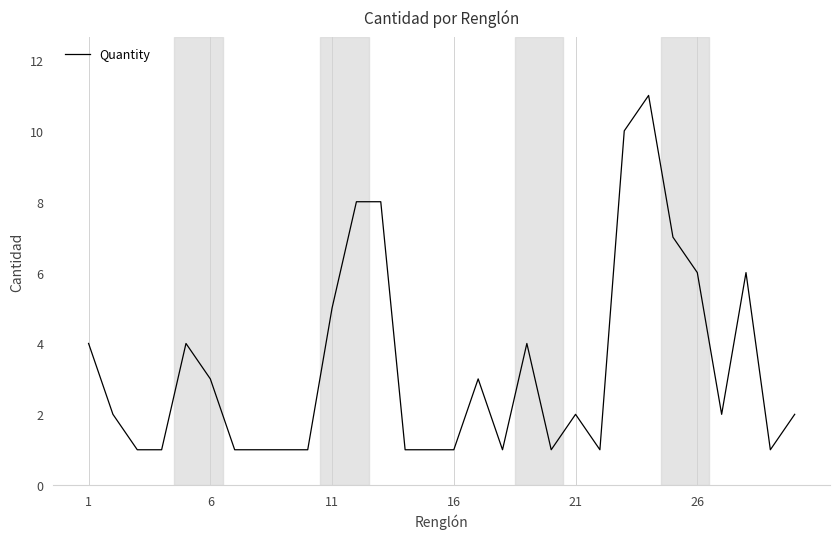

What is the maximum value shown in the chart?

11